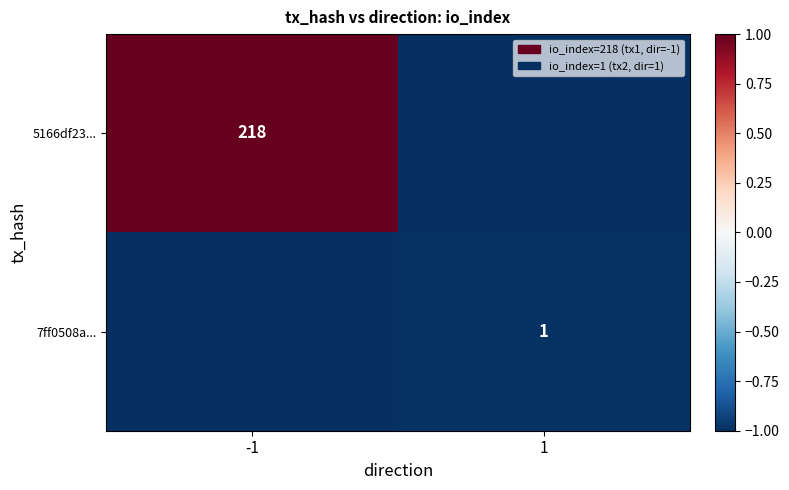

The 5166df23... series shows 218 at -1. True or false?

True